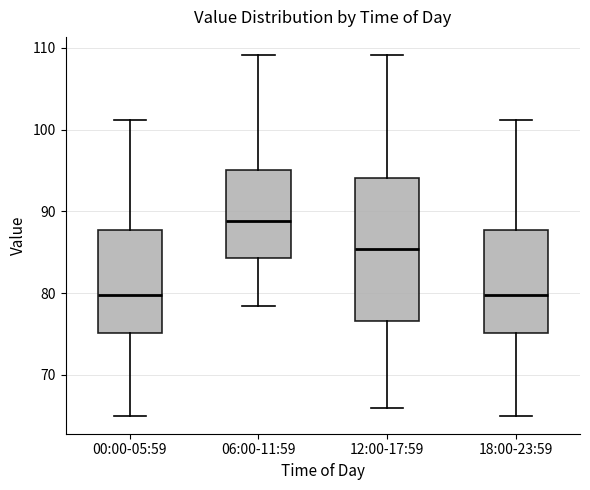

Reading left to right, read every box against the y-axis: the position of its median line, the range the box covers, and the ends of its whiskers. The values are not printed on the chart, so give them approximately, as read against the axis.

00:00-05:59: median 80, box 75 to 88, whiskers 65 to 101
06:00-11:59: median 89, box 84 to 95, whiskers 78 to 109
12:00-17:59: median 85, box 77 to 94, whiskers 66 to 109
18:00-23:59: median 80, box 75 to 88, whiskers 65 to 101